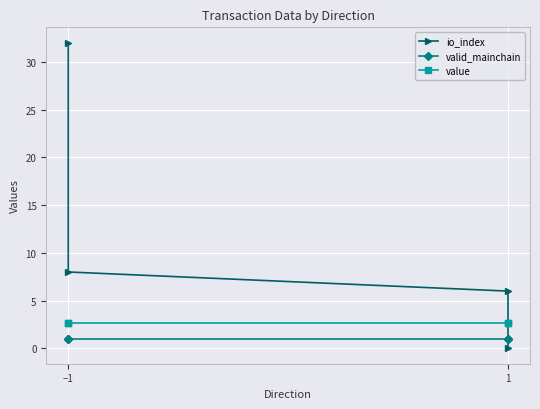

What is the greatest value displayed?

32.0